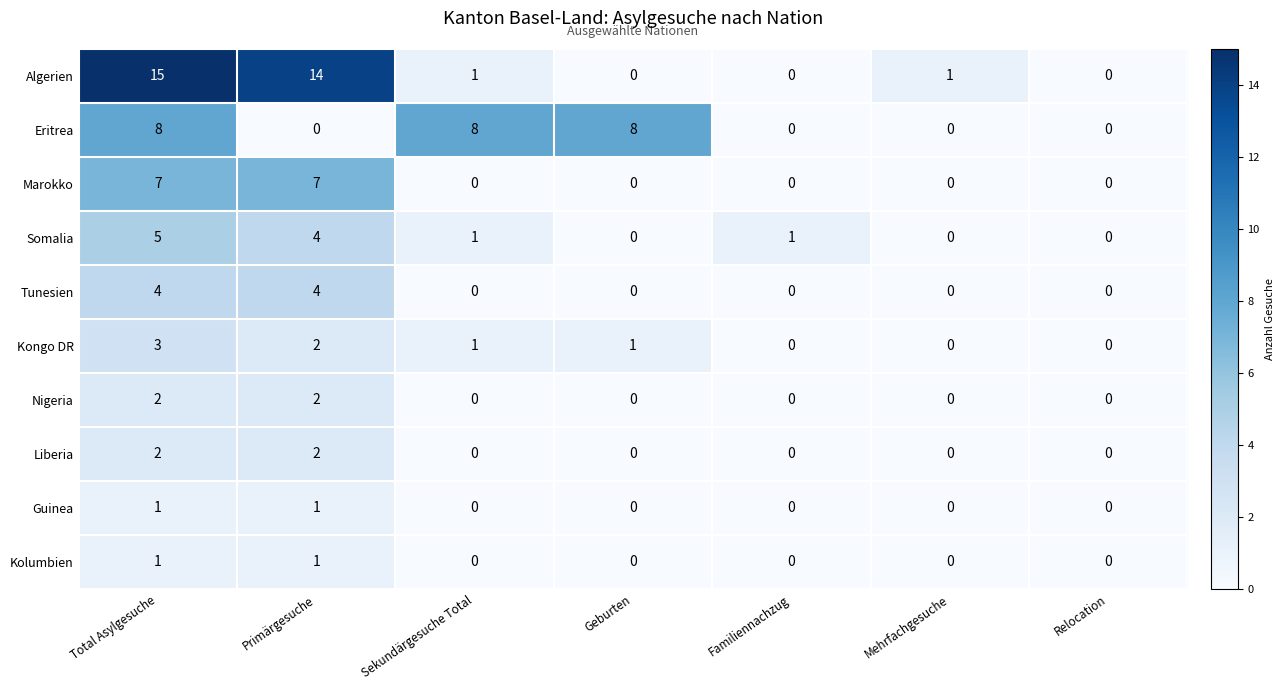

At how many categories does at least one series exceed 7?

4